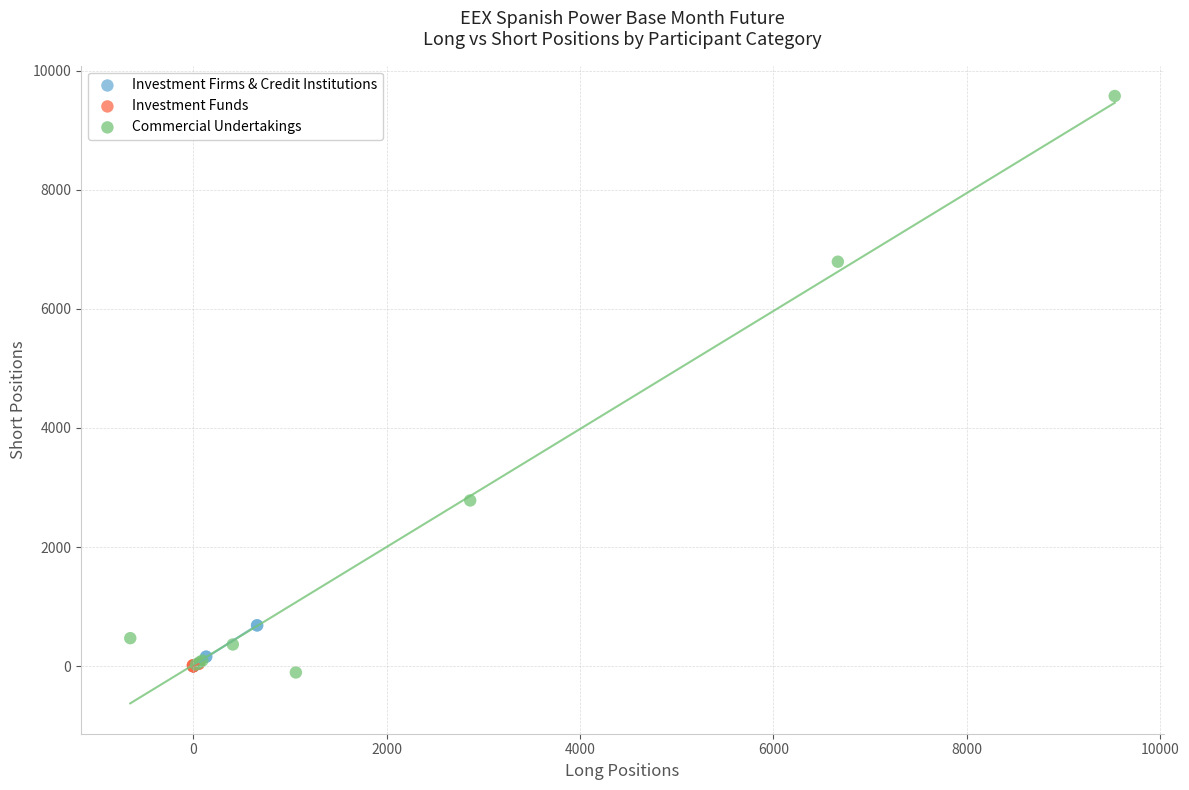

Which series contains the lowest Y value?

Commercial Undertakings